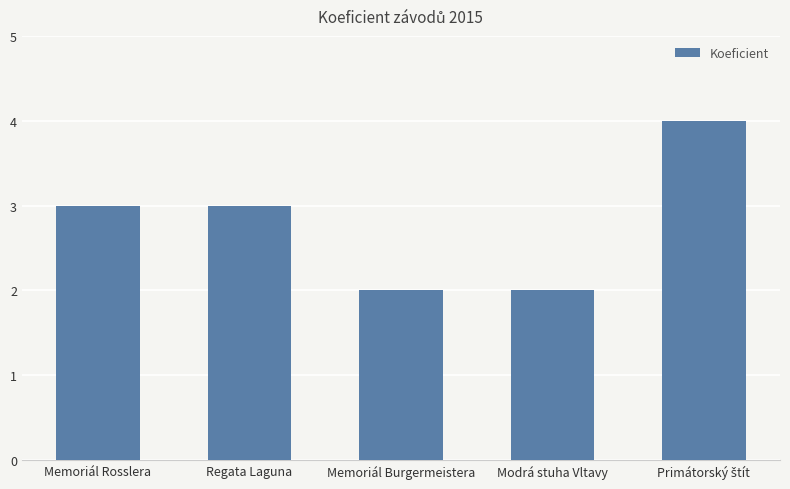

What is the maximum value shown in the chart?

4